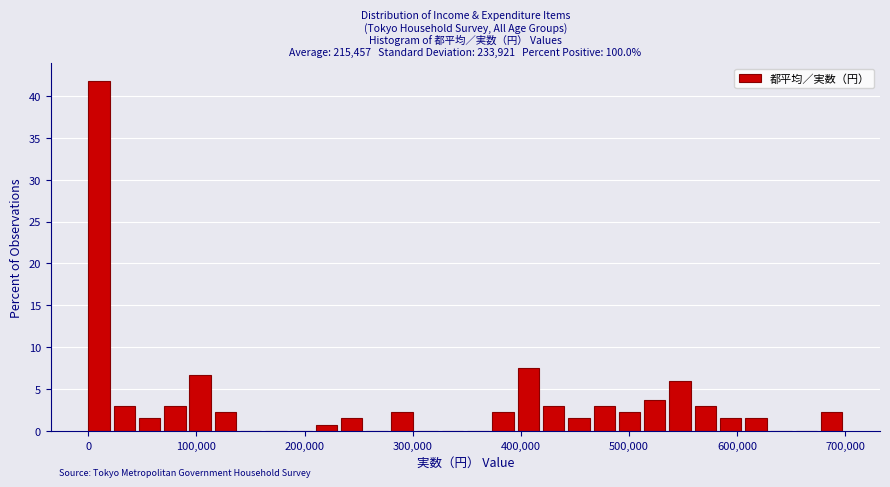

Read against the x-axis, roughly where is the centre of the tallest bar?

10000